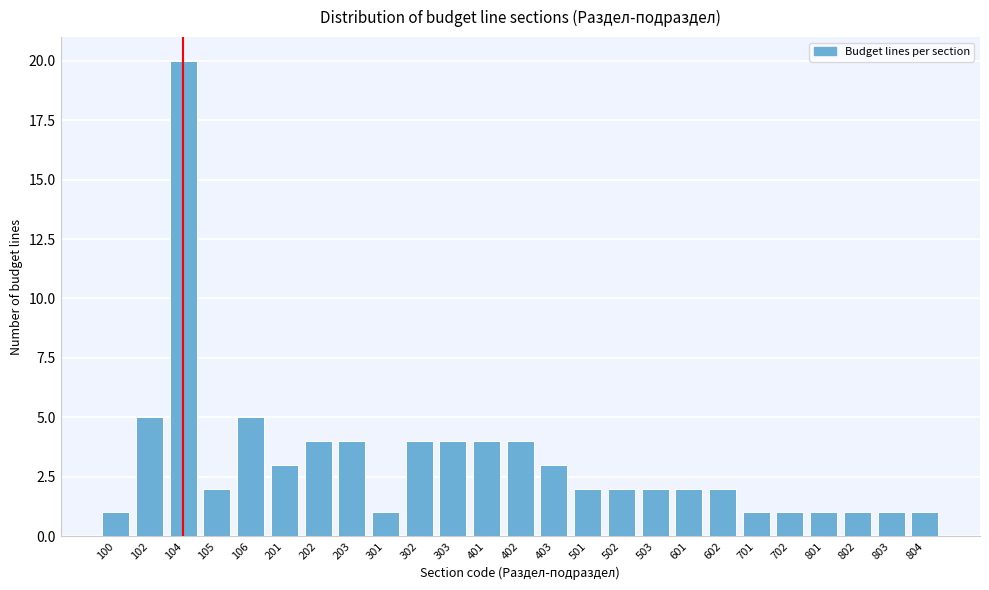

Reading right to left, list all the values displayed in this chart.

804=1	803=1	802=1	801=1	702=1	701=1	602=2	601=2	503=2	502=2	501=2	403=3	402=4	401=4	303=4	302=4	301=1	203=4	202=4	201=3	106=5	105=2	104=20	102=5	100=1